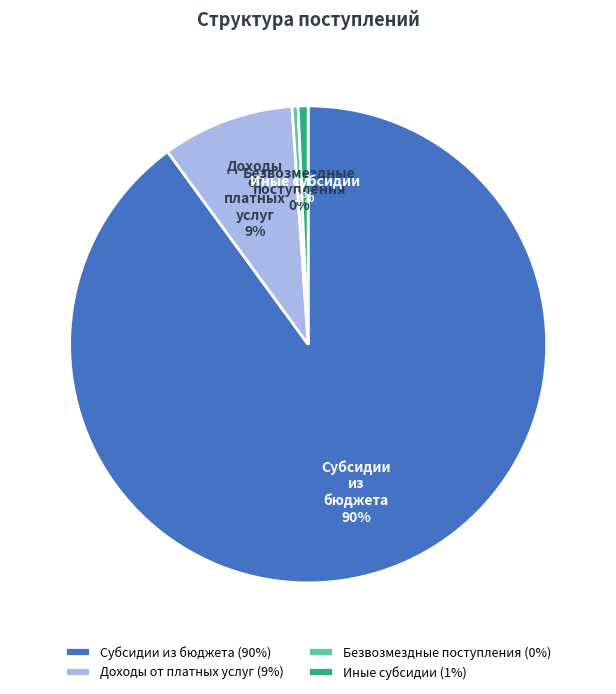

Count the number of slices in the pie.

4